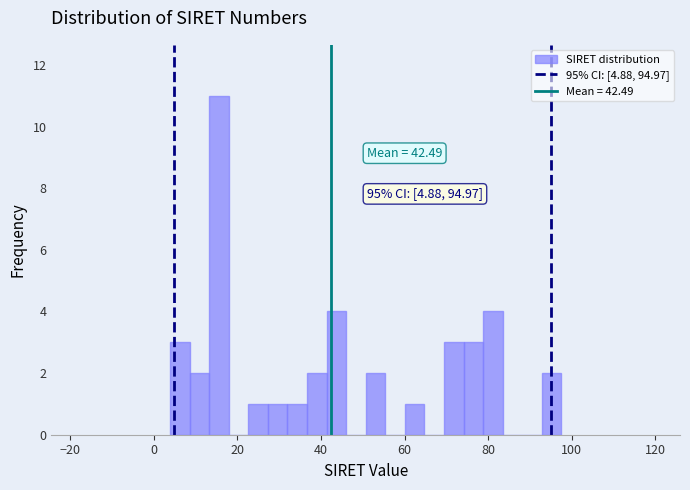

Read against the x-axis, roughly where is the centre of the tallest bar?

16